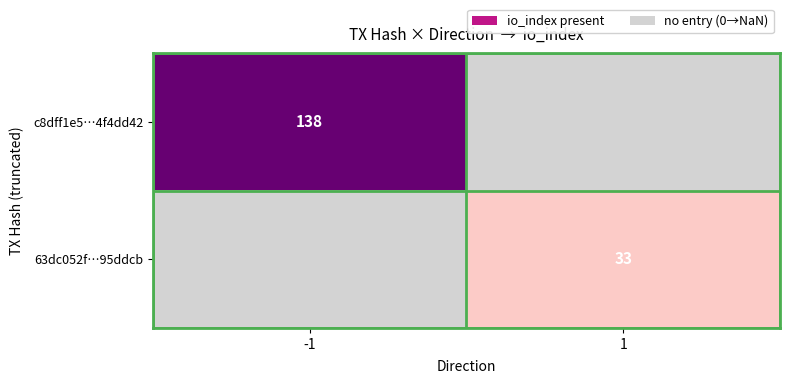

True or false: 63dc052f…95ddcb has a value of 53 at 1.

False